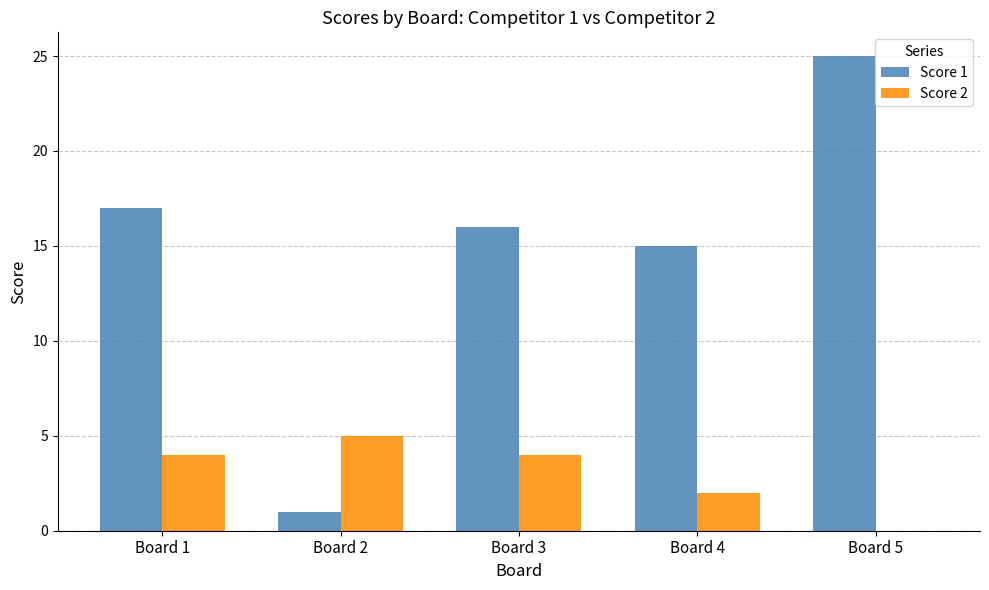

Where does the Score 1 series first go above 16?

Board 1